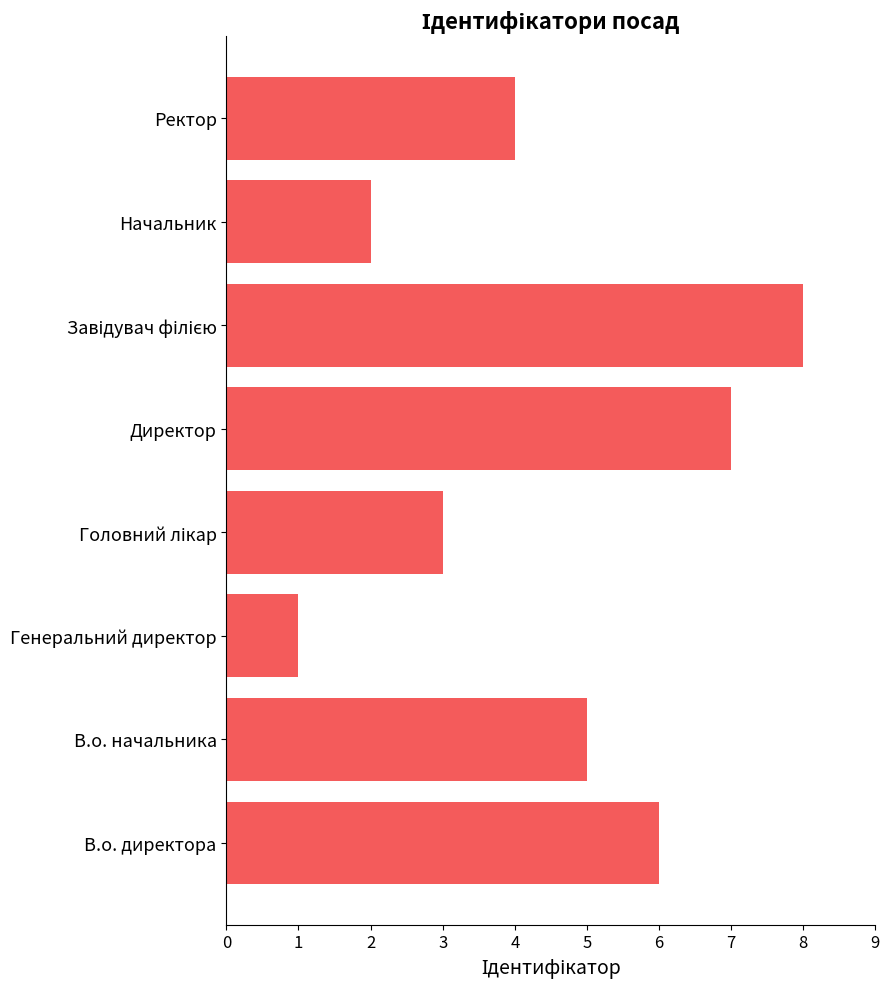

The value at В.о. директора is 4. True or false?

False